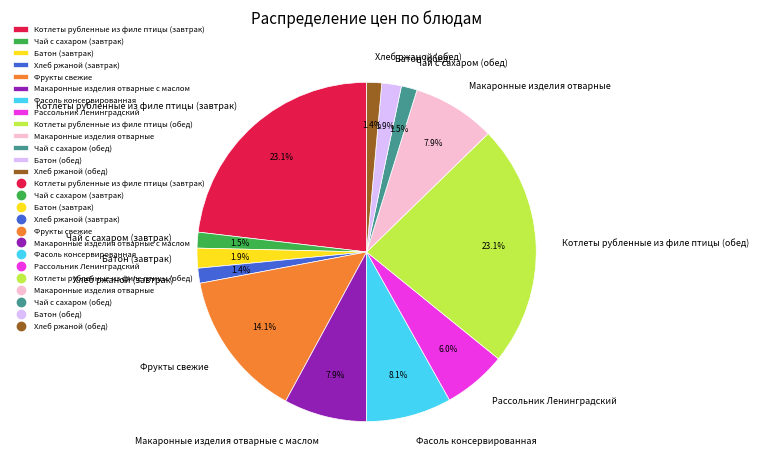

Count the number of slices in the pie.

13